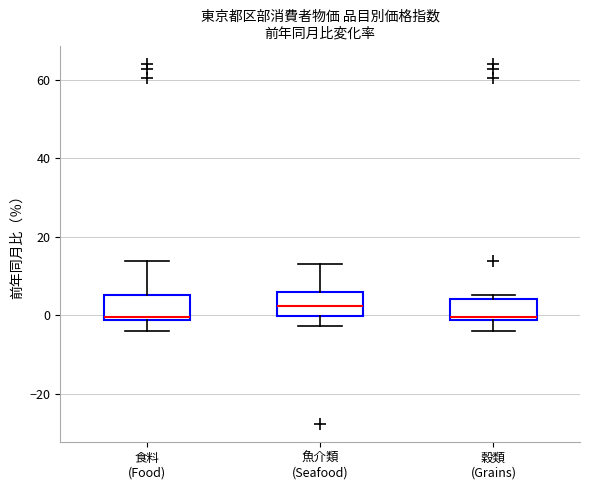

Reading left to right, read every box against the y-axis: the position of its median line, the range the box covers, and the ends of its whiskers. The values are not printed on the chart, so give them approximately, as read against the axis.

食料 (Food): median 0, box -2 to 6, whiskers -4 to 14
魚介類 (Seafood): median 2, box 0 to 6, whiskers -2 to 14
穀類 (Grains): median 0, box -2 to 4, whiskers -4 to 6